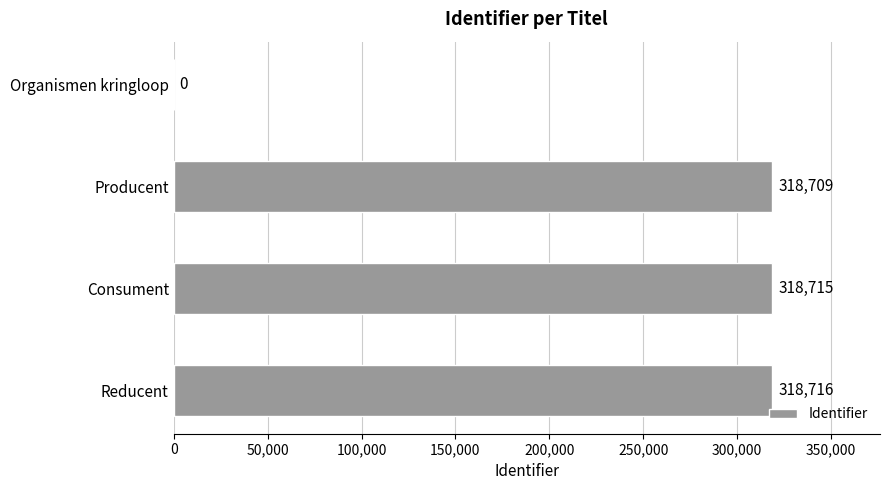

What is the approximate value at Consument?

318715